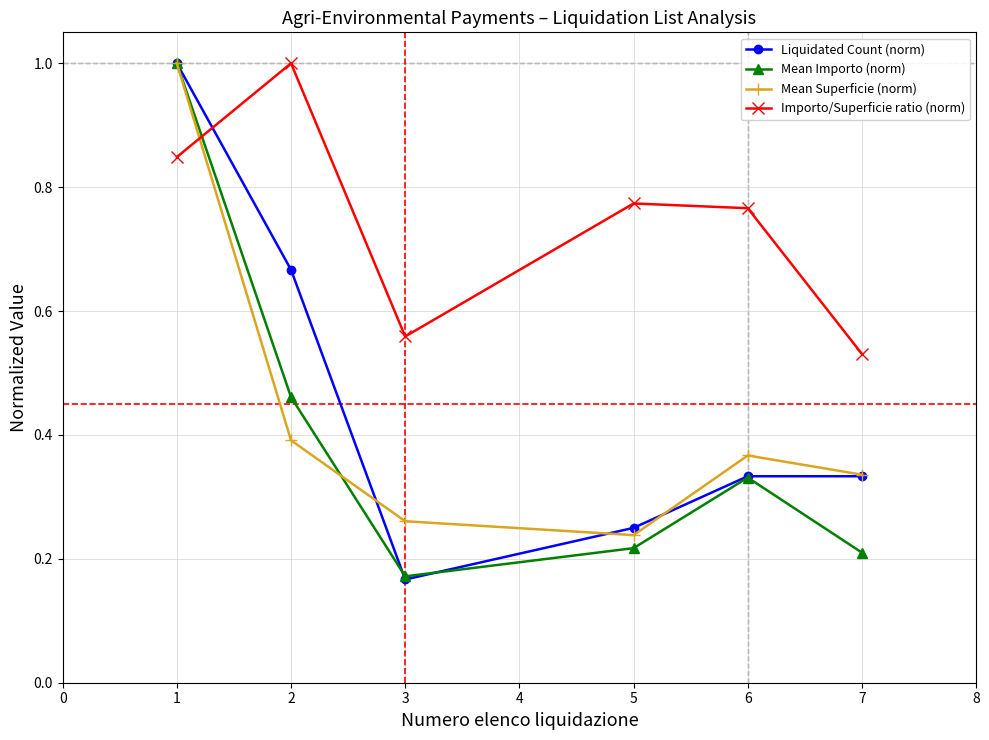

What is the total value across all series at 2?

2.5